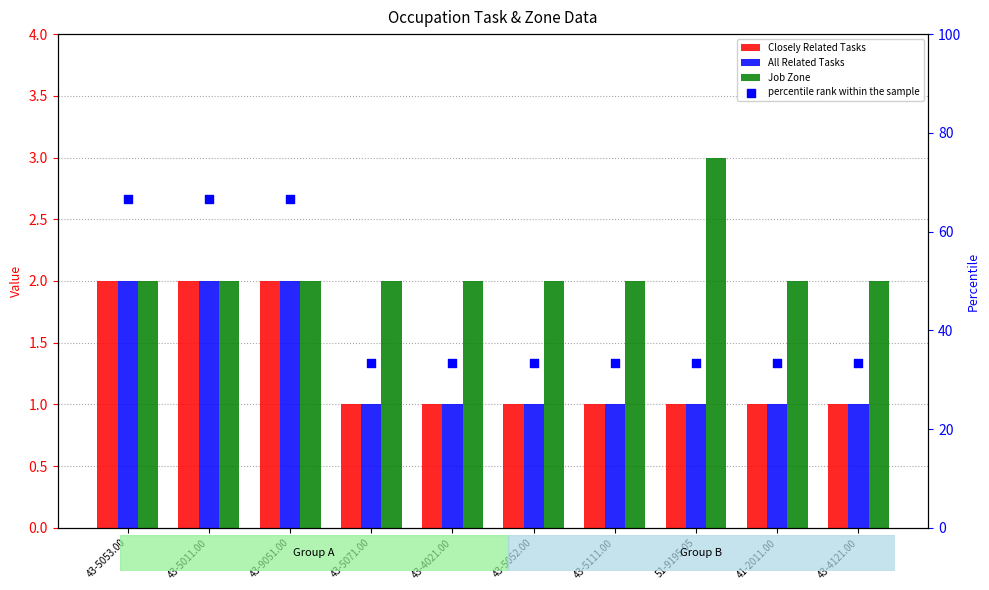

Which series contains the highest Y value?

percentile rank within the sample